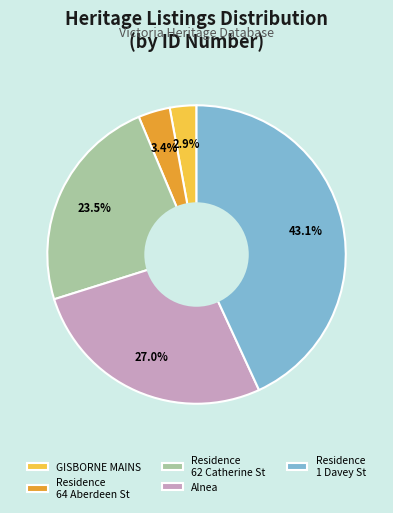

Between Residence 62 Catherine St and Alnea, which is larger?

Alnea